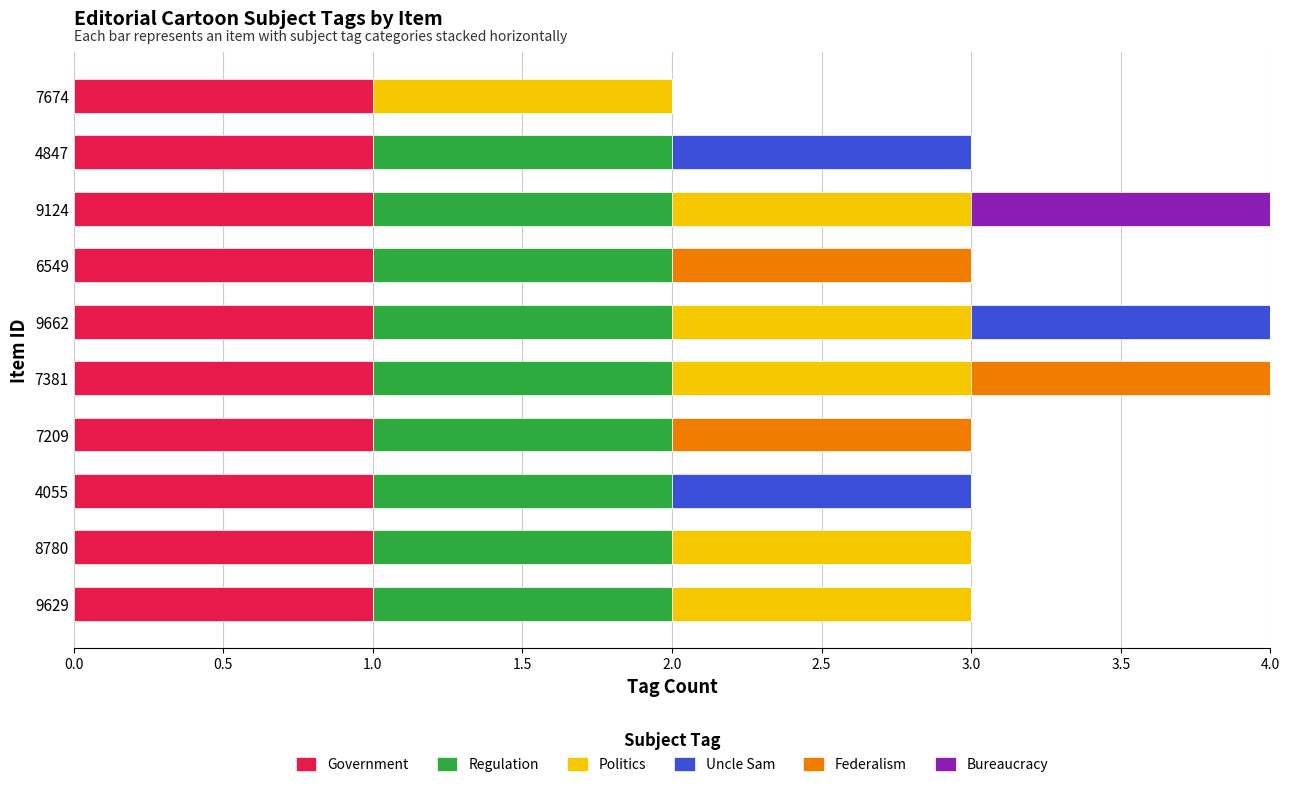

What is the total value across all series at 7381?

4